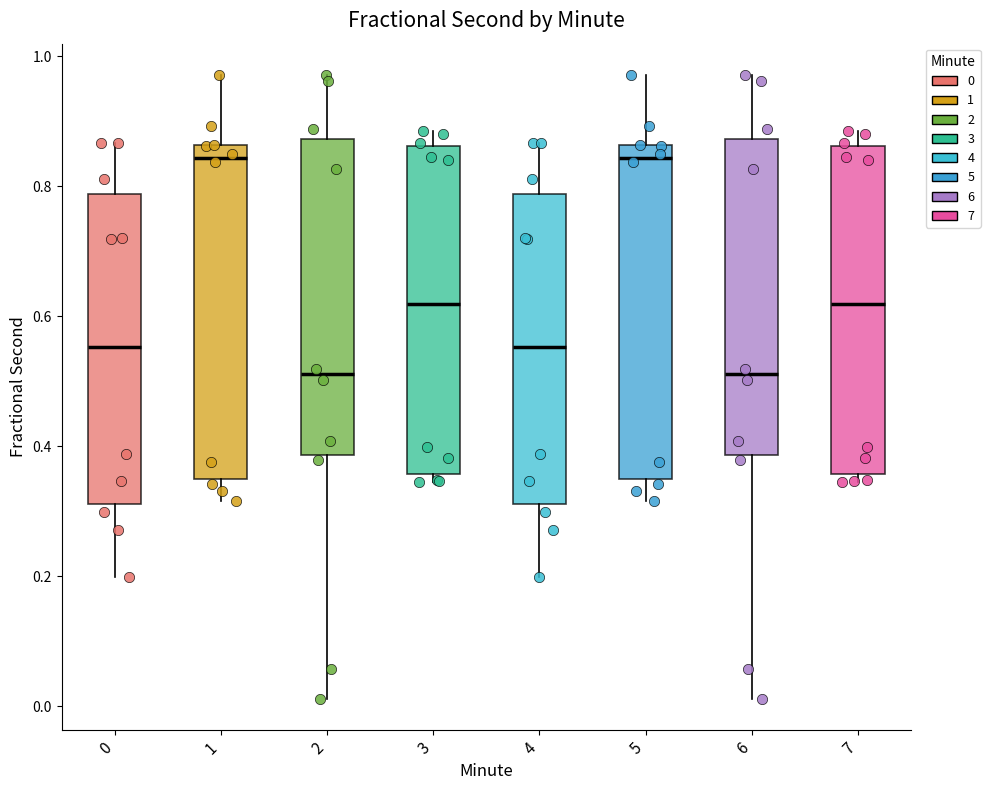

Where does the upper whisker of the box at x = 2 end on the y-axis? The values are not printed on the chart, so give them approximately, as read against the axis.

0.98